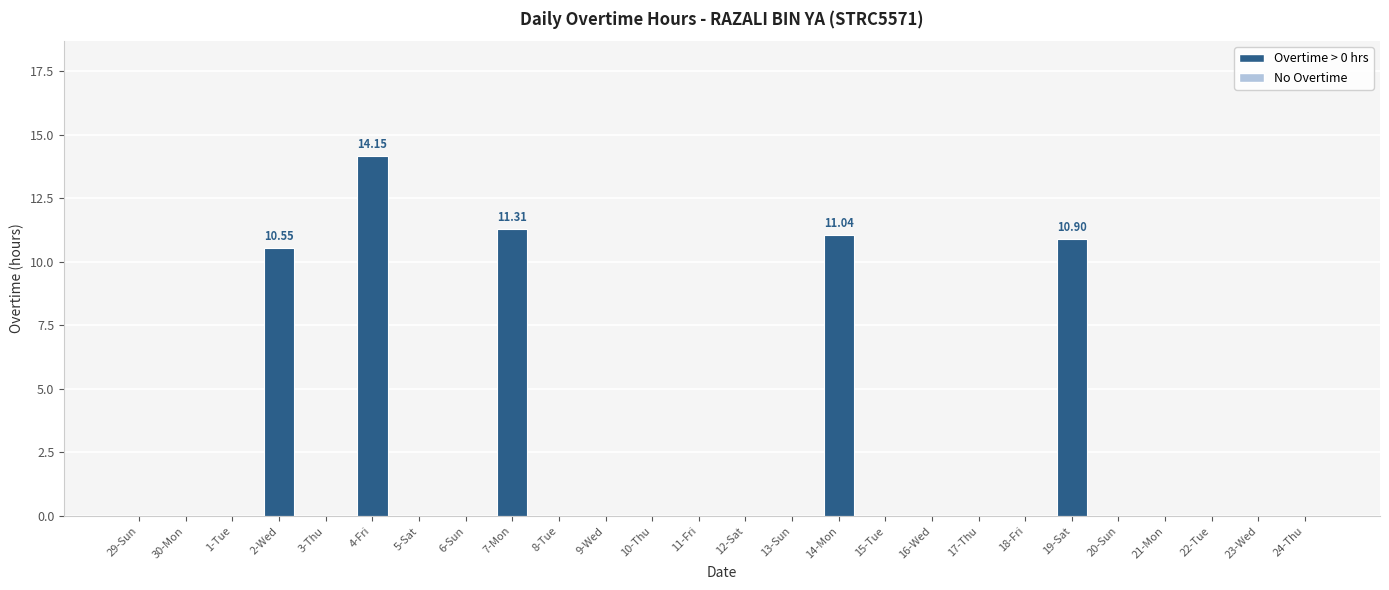

The chart shows a value of -8.4 at 1-Tue. True or false?

False